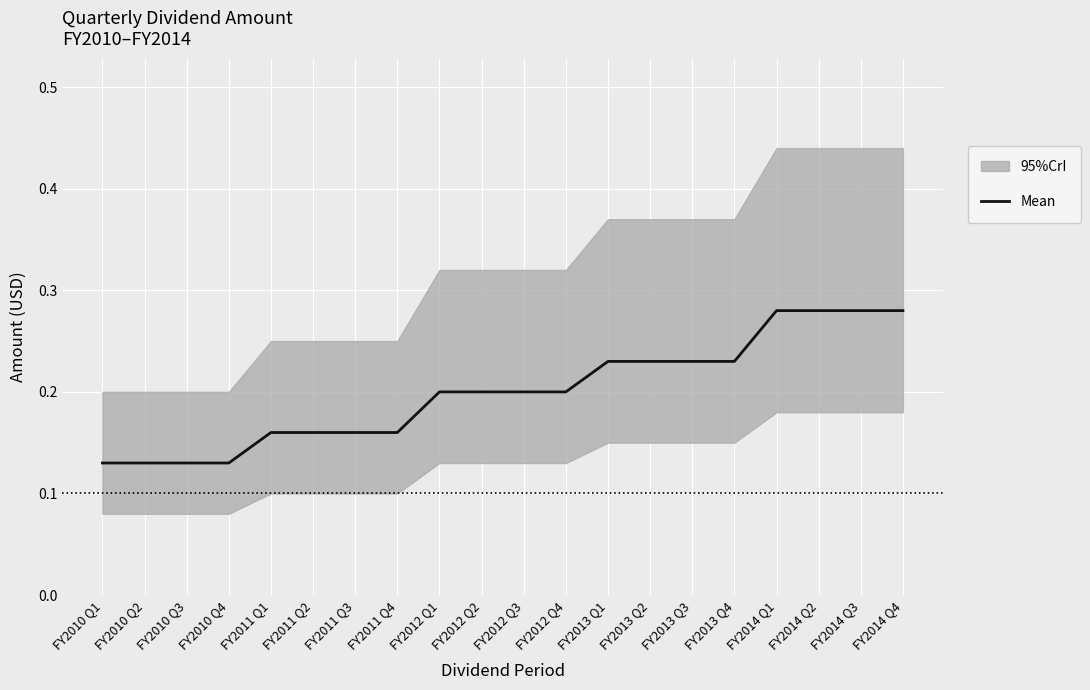

Read the value at FY2013 Q2.

0.2